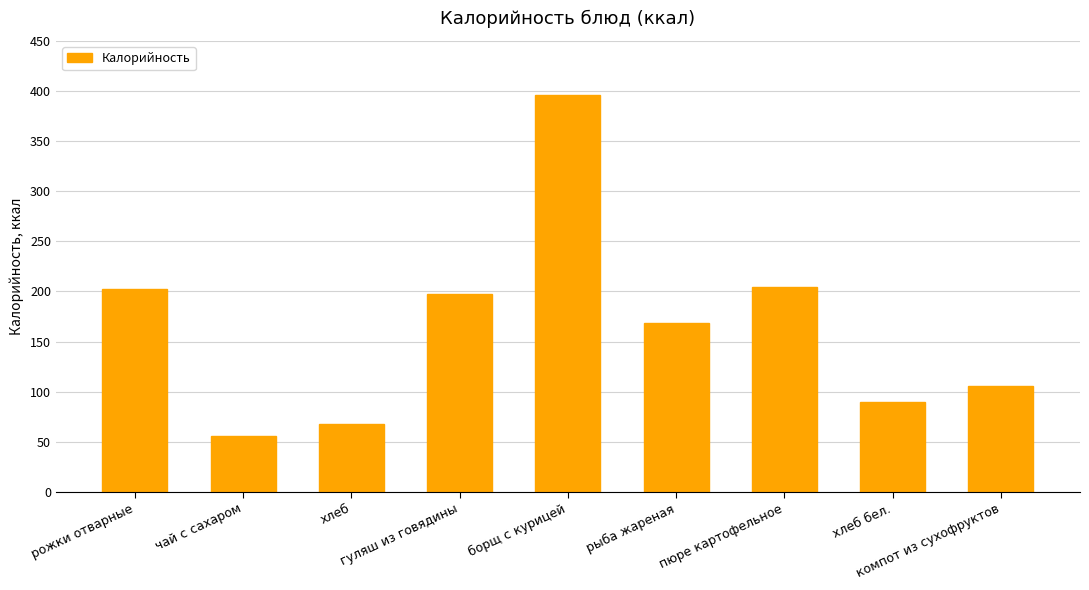

Reading left to right, extract all data points from this chart.

202.0	56.0	67.8	197.0	396.0	169.0	204.0	90.0	106.0